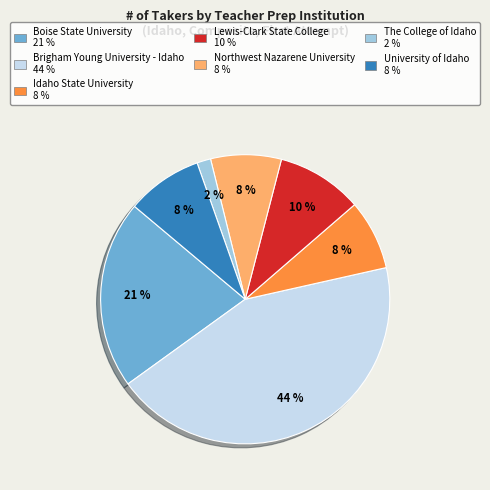

Which slice is the largest?

Brigham Young University - Idaho